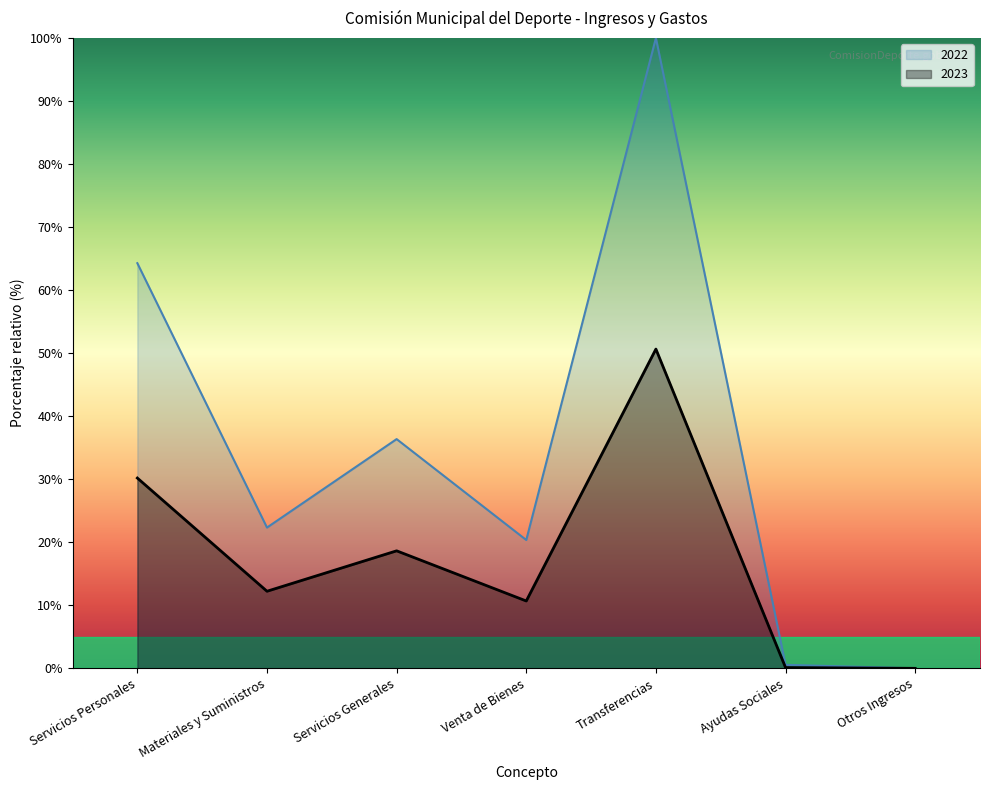

What is the label of the 1st point from the right?

Otros Ingresos